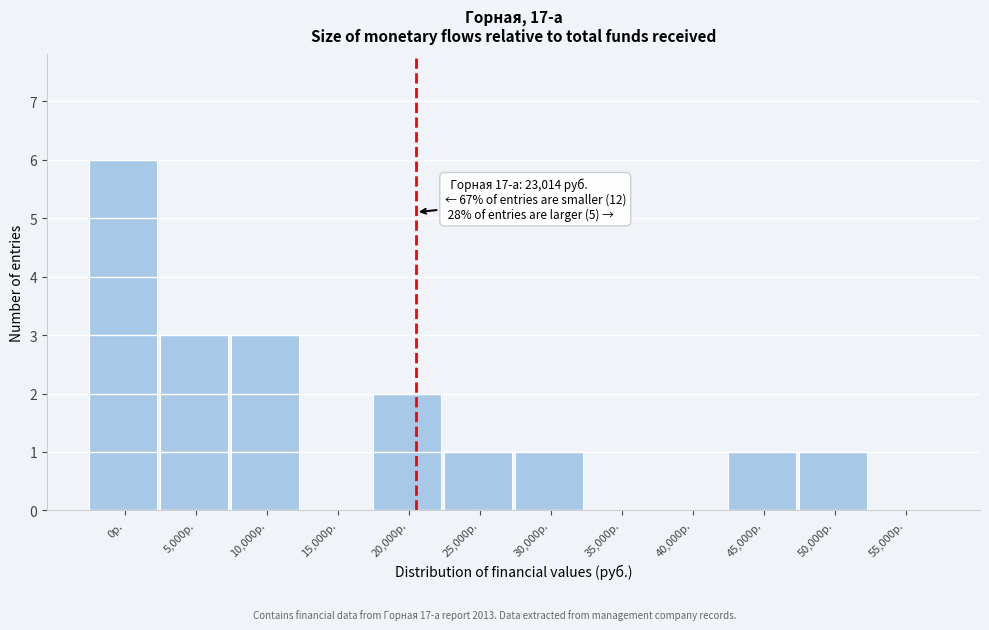

Reading left to right, list all the values displayed in this chart.

0р.=6	5,000р.=3	10,000р.=3	15,000р.=0	20,000р.=2	25,000р.=1	30,000р.=1	35,000р.=0	40,000р.=0	45,000р.=1	50,000р.=1	55,000р.=0